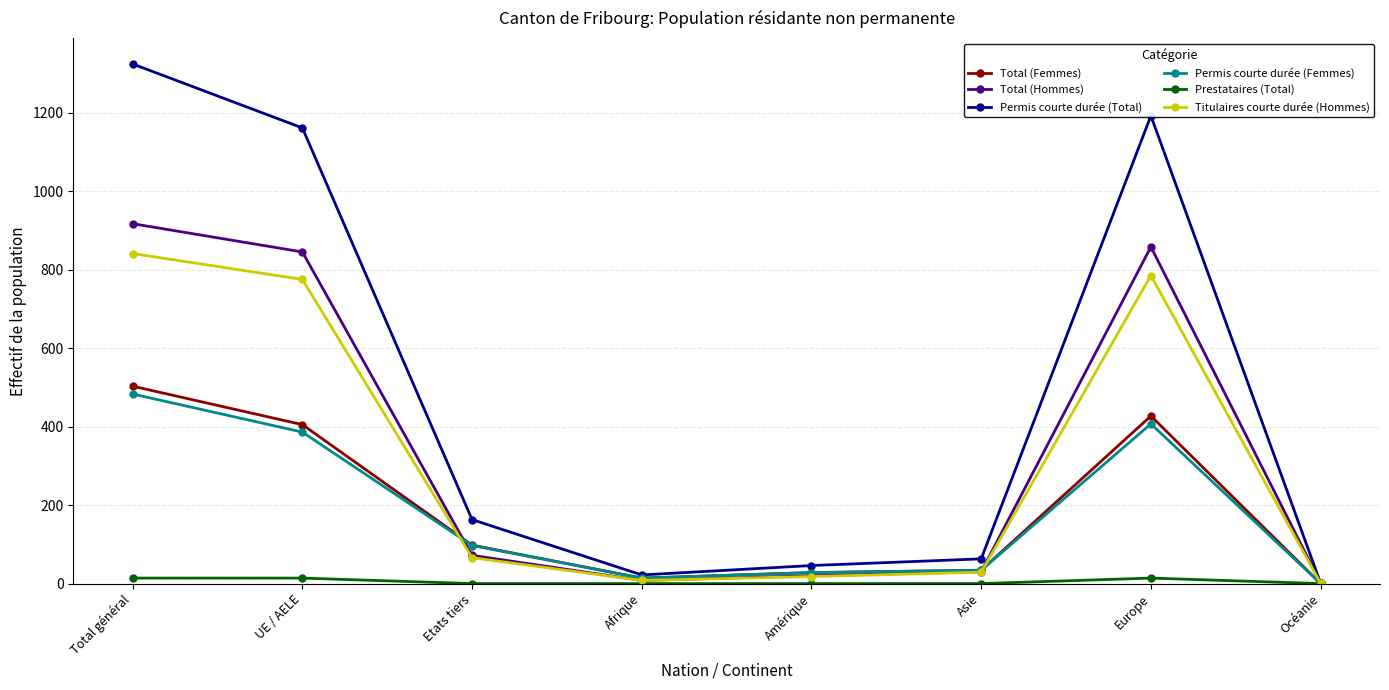

At how many categories does at least one series exceed 1006?

3